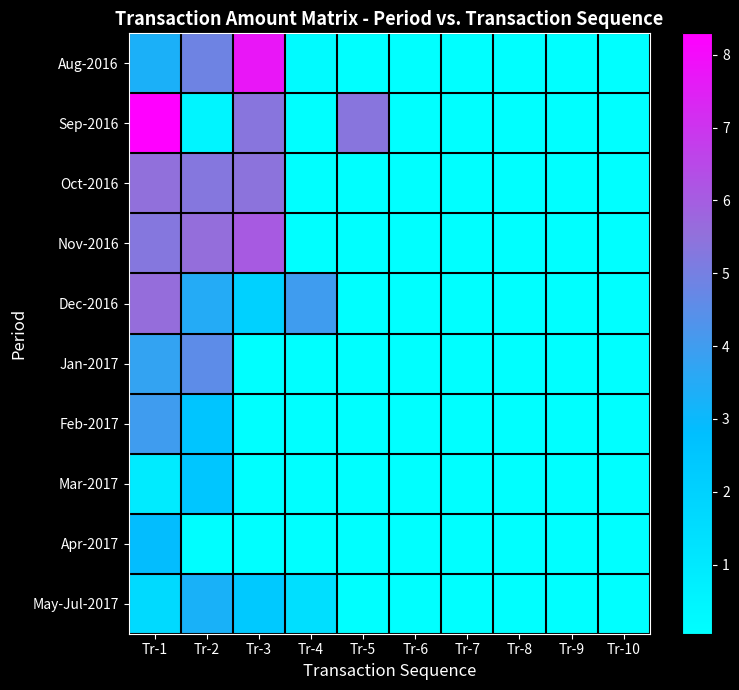

At Tr-6, list the series in order from largest to smallest.

Aug-2016, Sep-2016, Oct-2016, Nov-2016, Dec-2016, Jan-2017, Feb-2017, Mar-2017, Apr-2017, May-Jul-2017